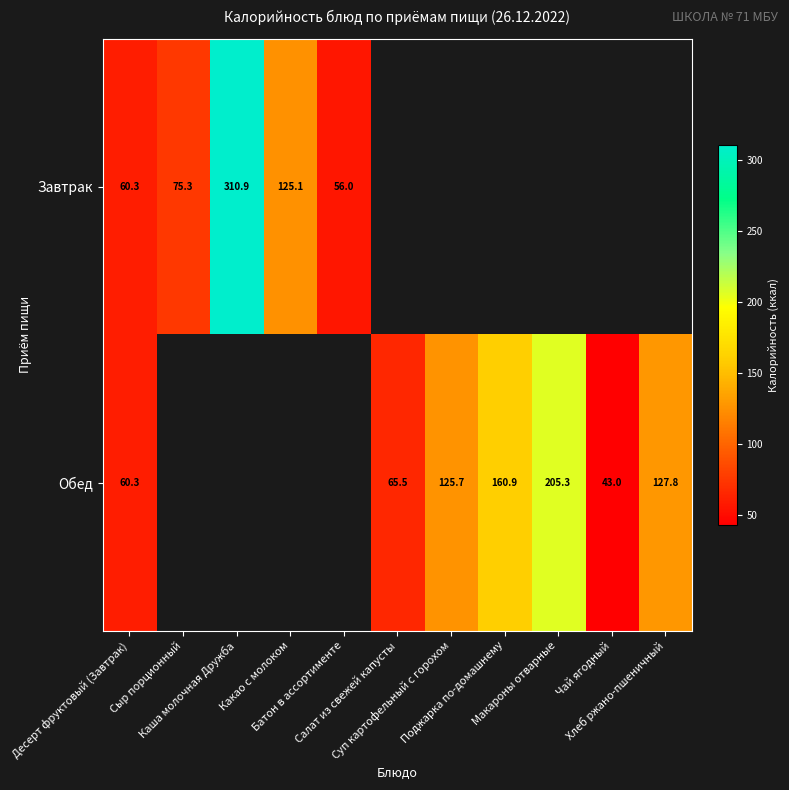

The value of Обед at Хлеб ржано-пшеничный is 53.0. True or false?

False